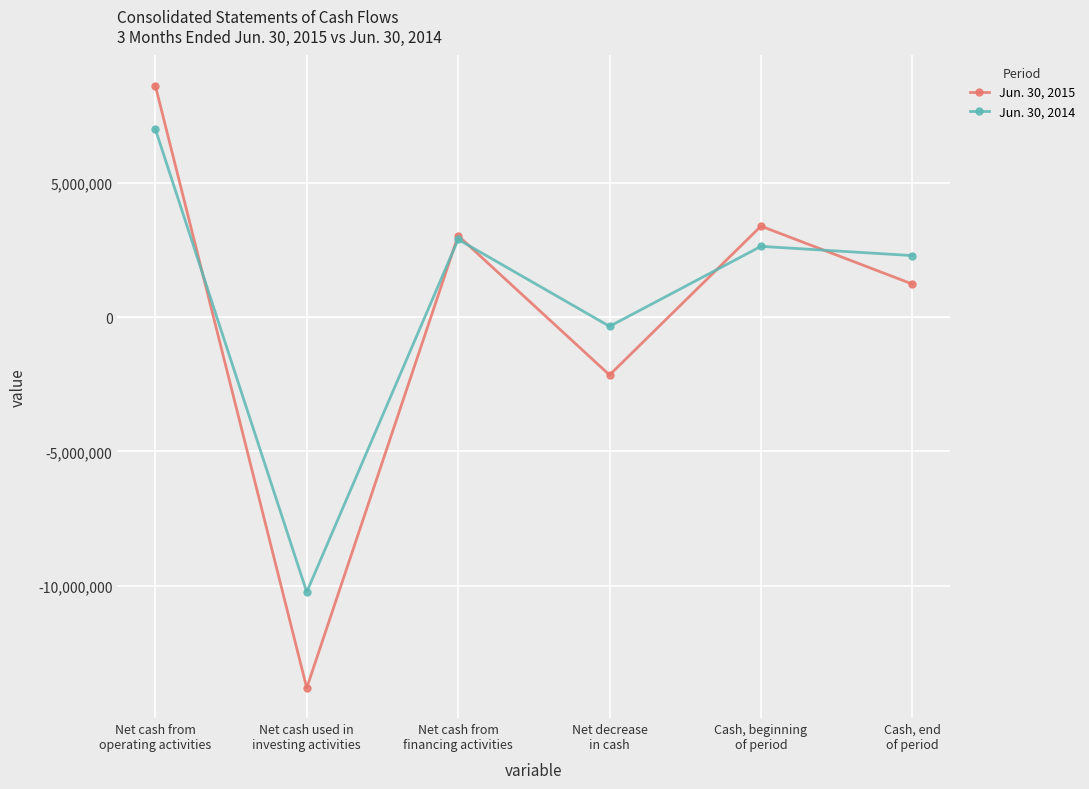

Which category has the lowest value in the Jun. 30, 2014 series?

Net cash used in
investing activities